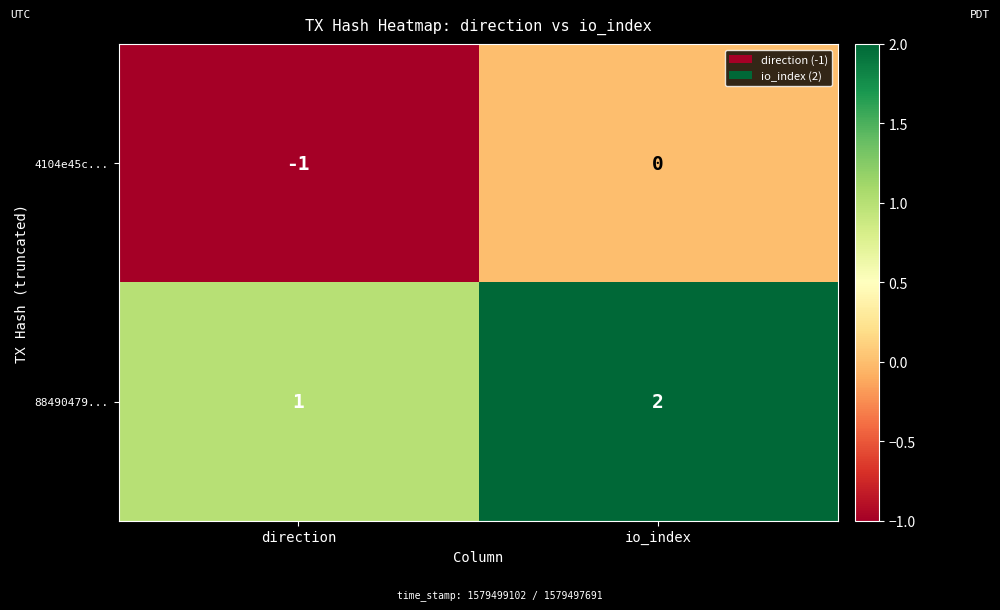

What is the sum of all 88490479... values?

3